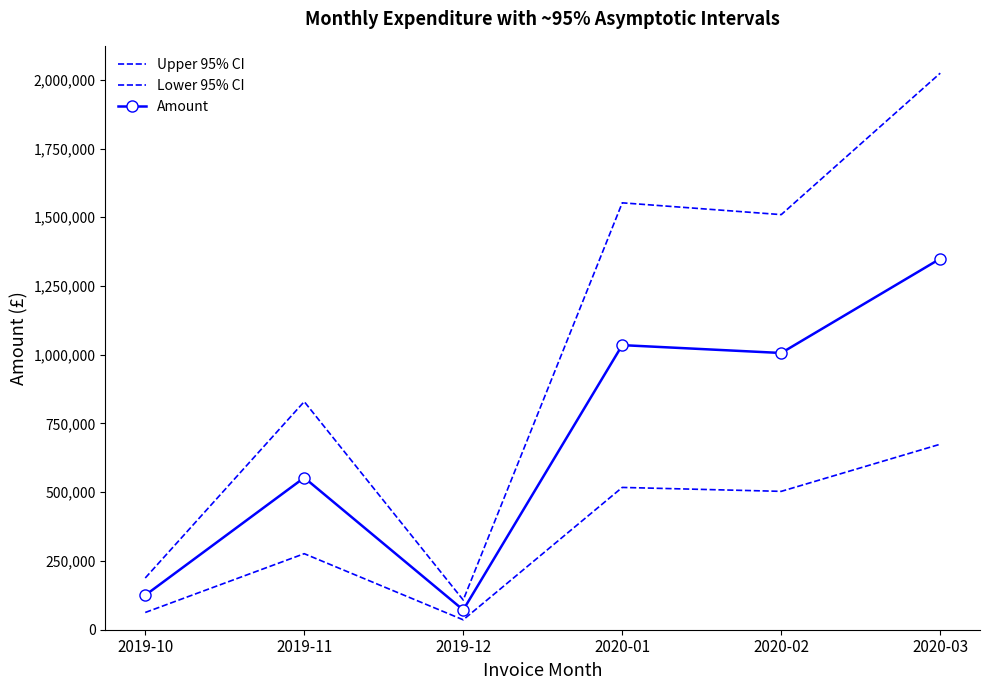

Is this an area chart (filled region under the line)?

No